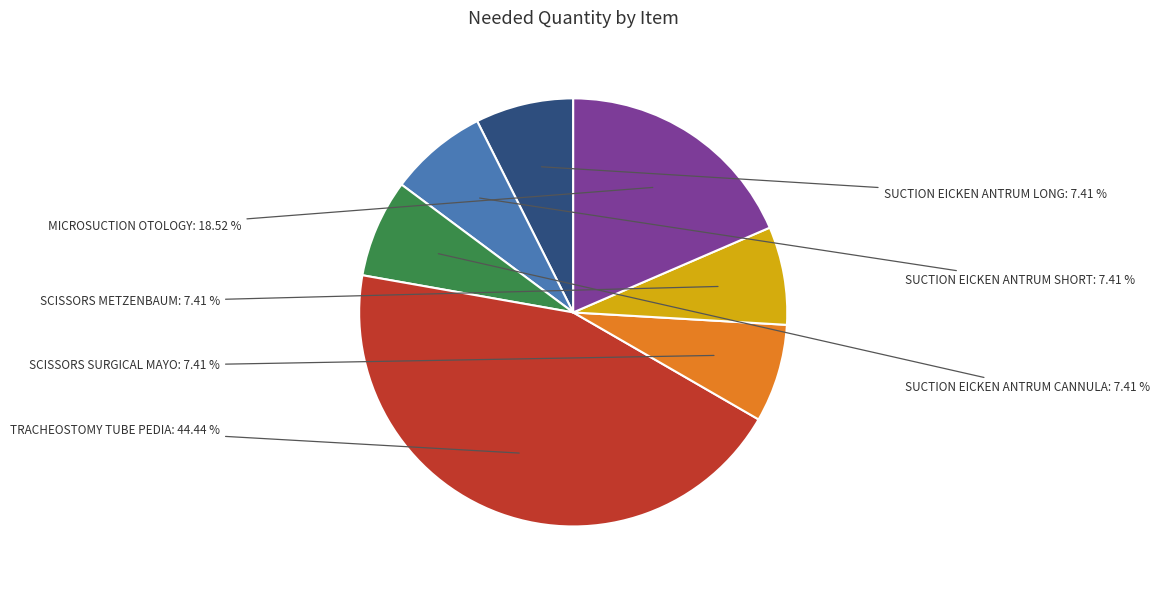

What is the ratio of the value at SUCTION EICKEN ANTRUM SHORT to the value at SCISSORS METZENBAUM?

1.0